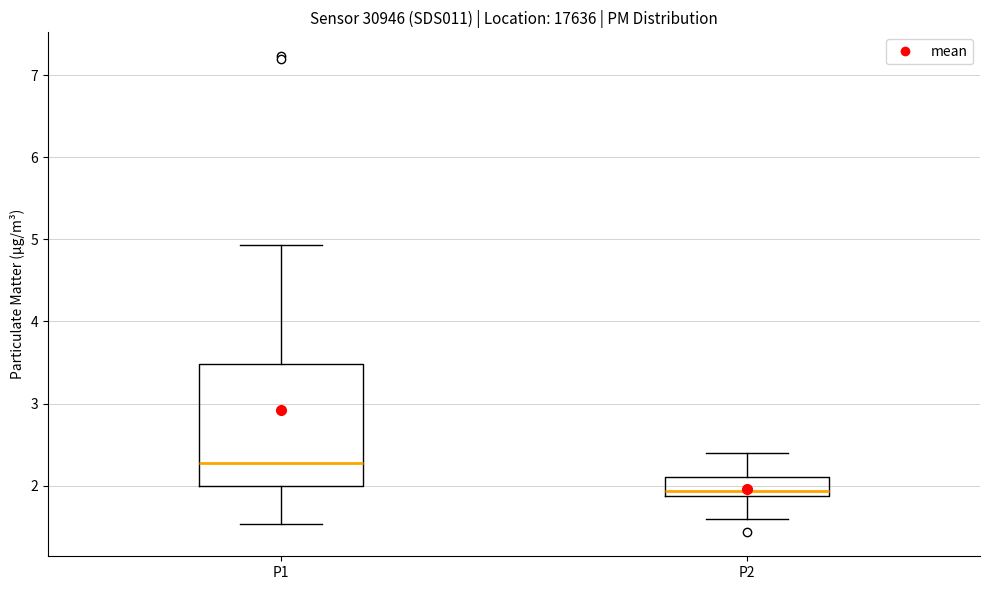

Which box's median line is the highest?

P1